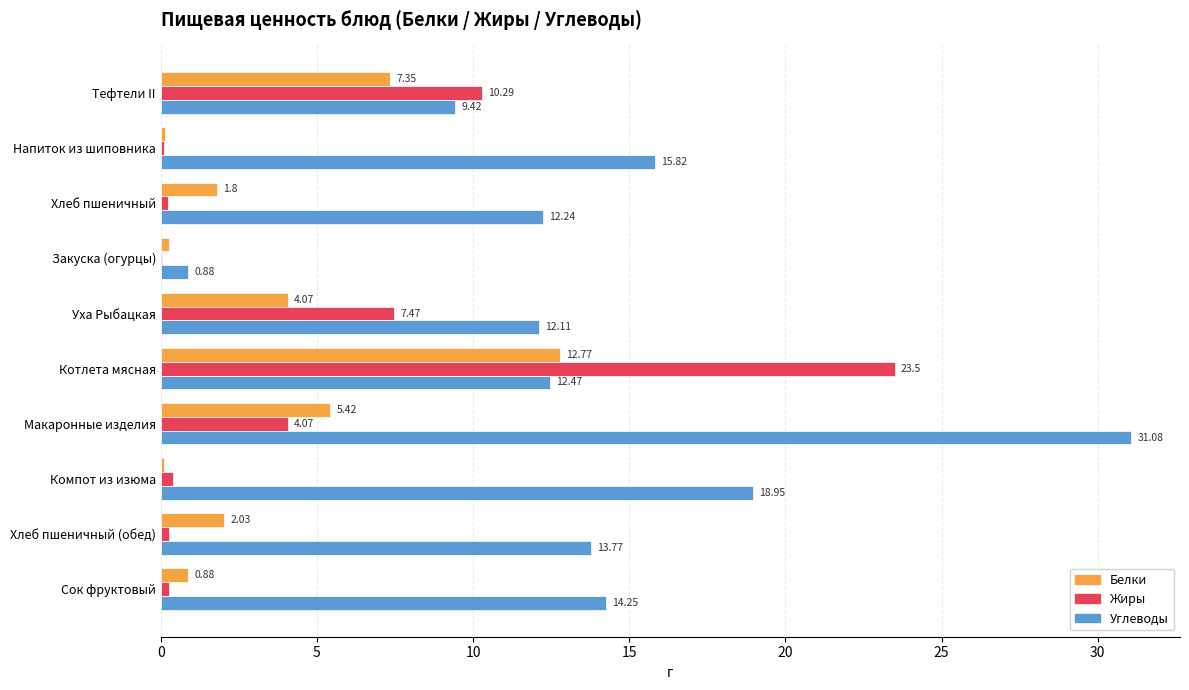

At which label is Углеводы closest to 15?

Сок фруктовый